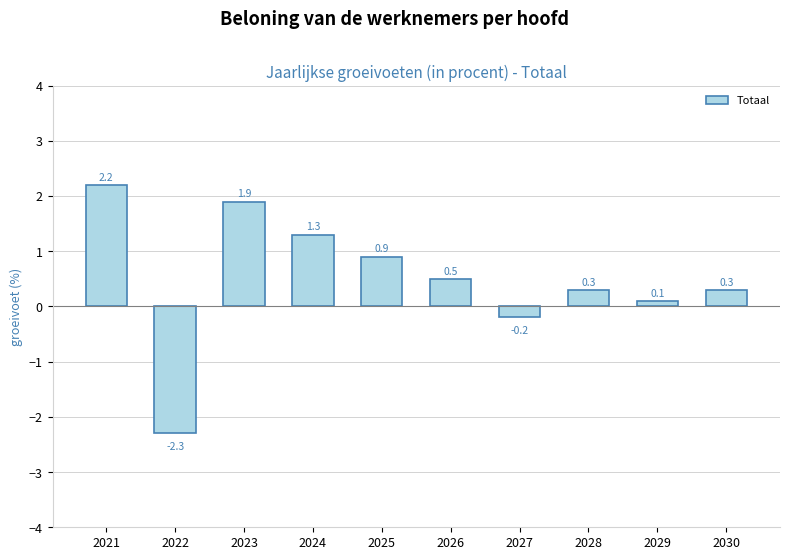

True or false: the data shows 0.5 at 2026.

True